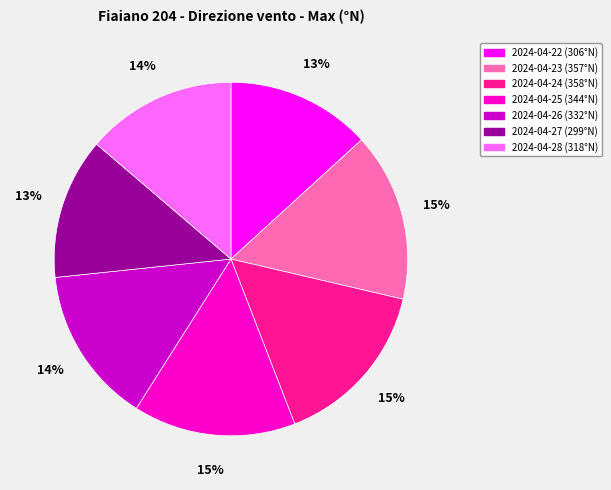

Is there a majority slice in this chart?

No